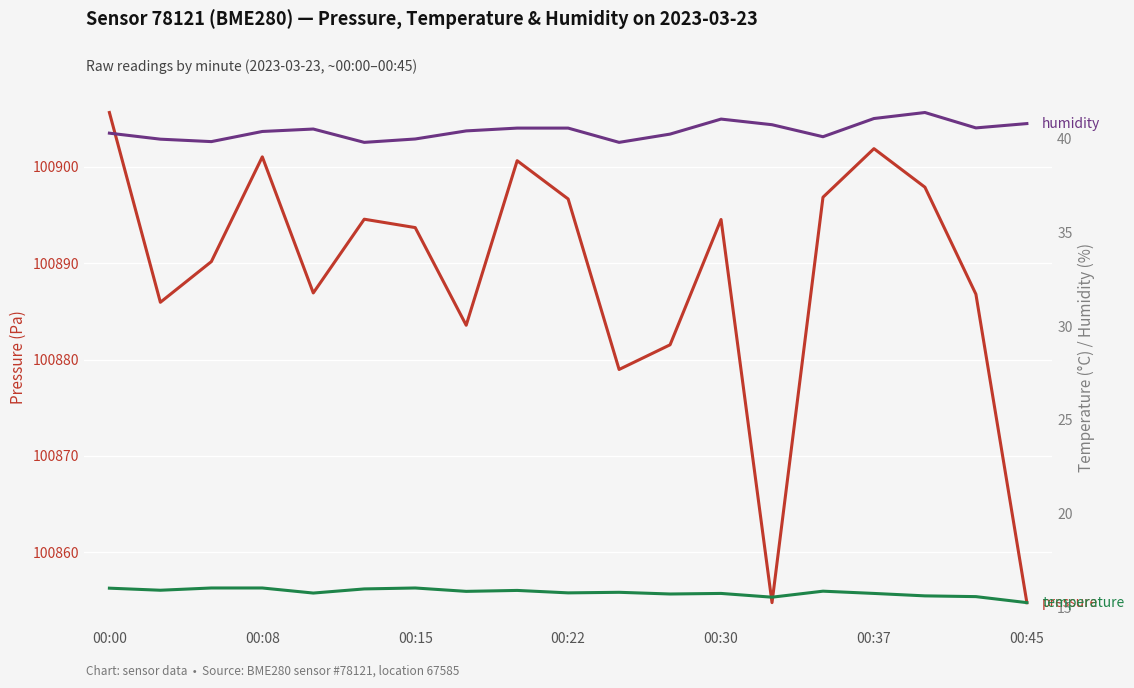

What is the sum of all pressure values?

1916886.7